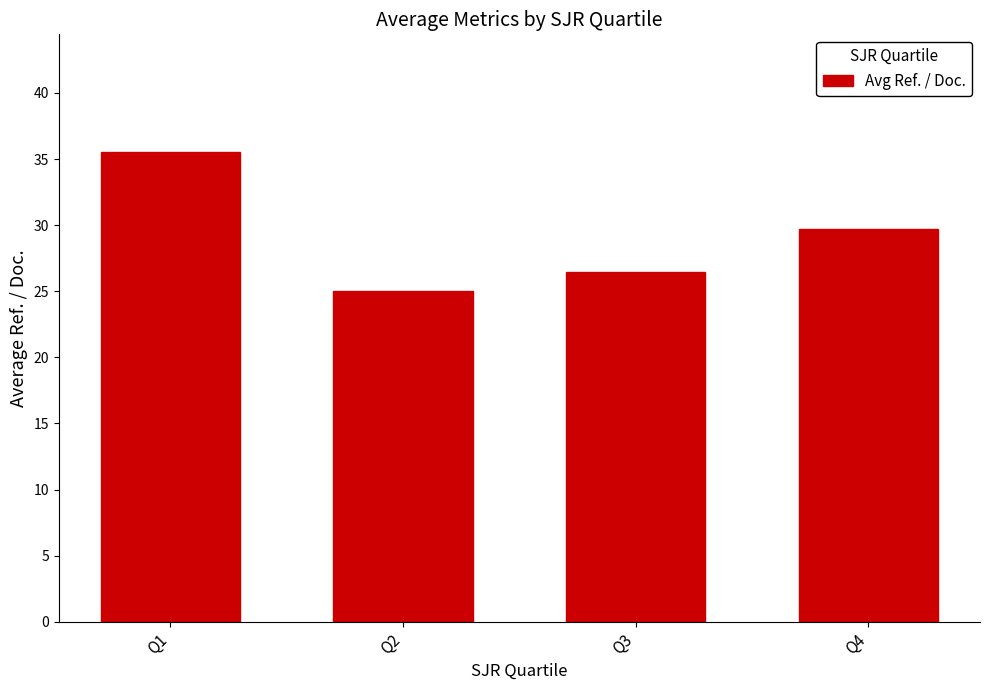

What is the approximate value at Q2?

25.0